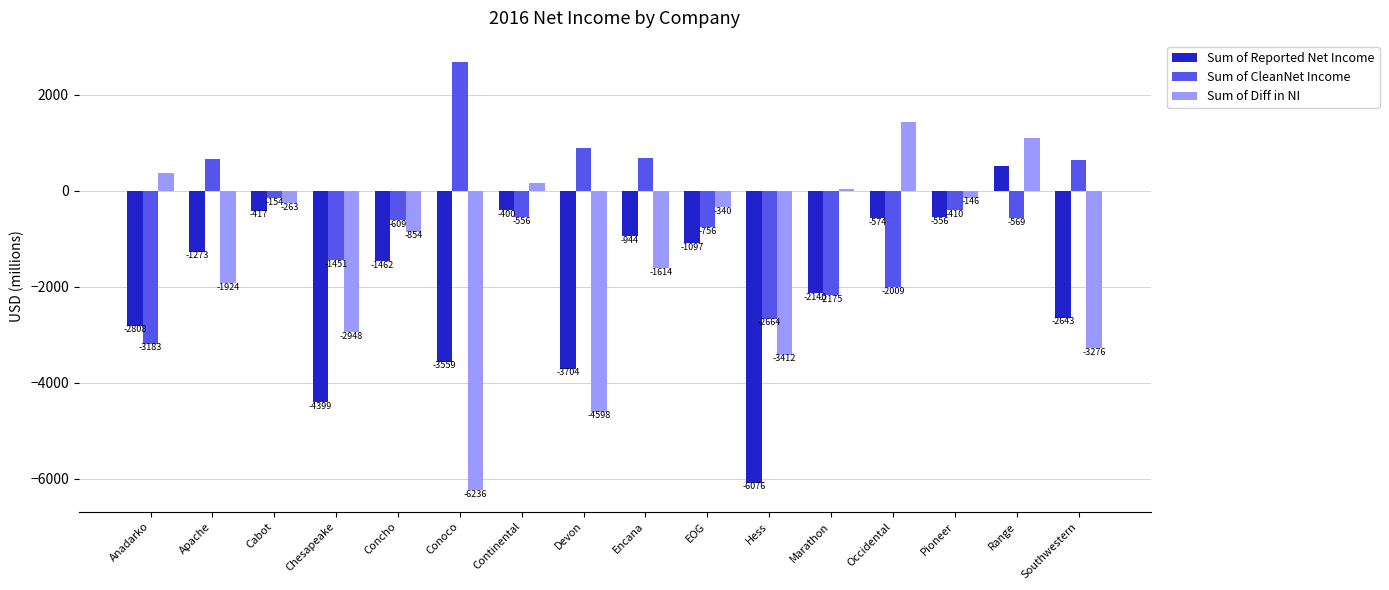

What is the approximate value of Sum of Diff in NI at Marathon?

35.0